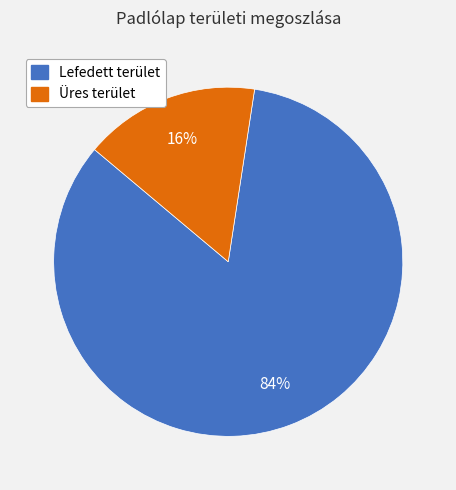

Do Üres terület and Lefedett terület together represent more than half of the pie?

Yes